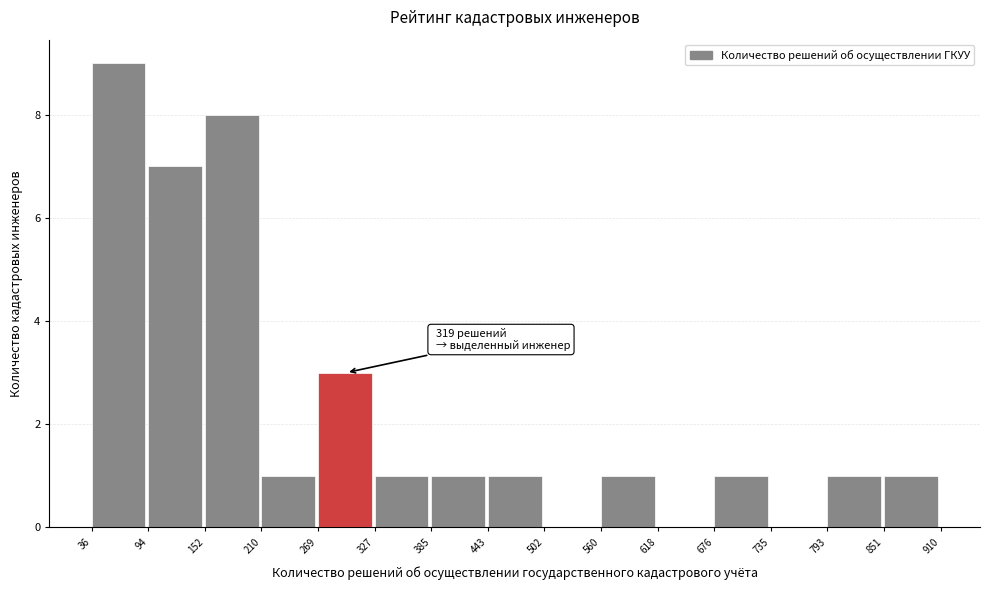

Over which range of the x-axis is the bar tallest?

36 to 94